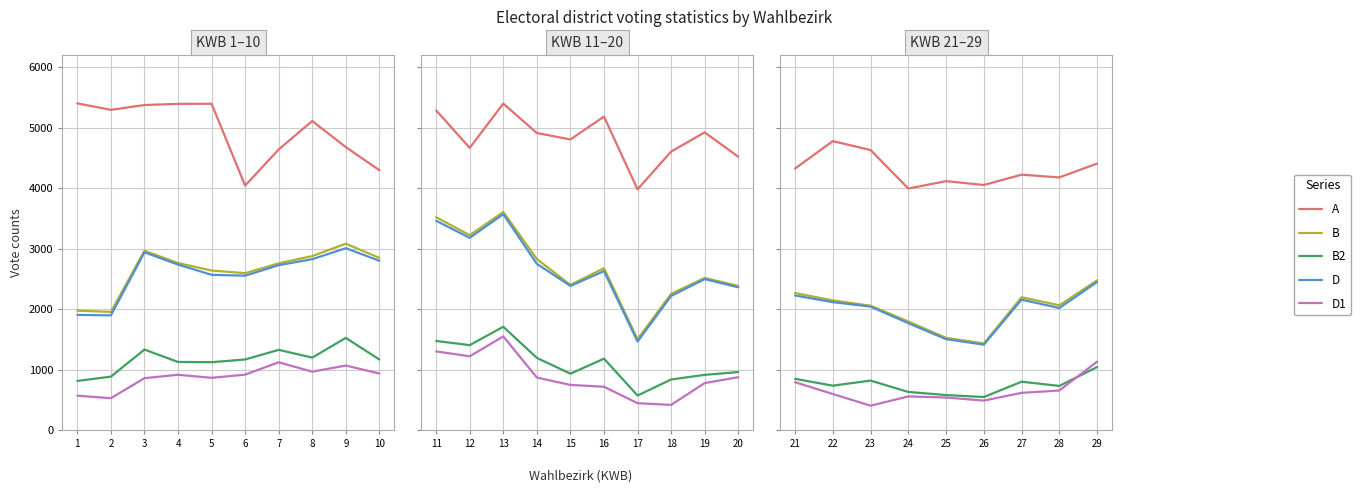

What is the smallest value displayed?

402